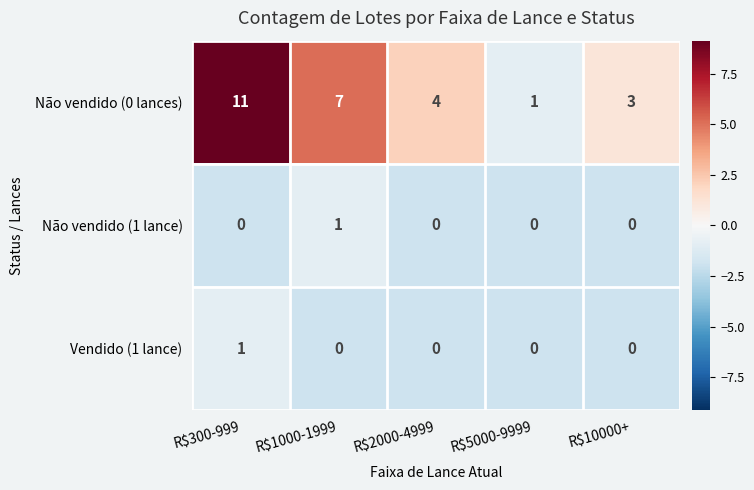

What is the total value across all series at R$5000-9999?

1